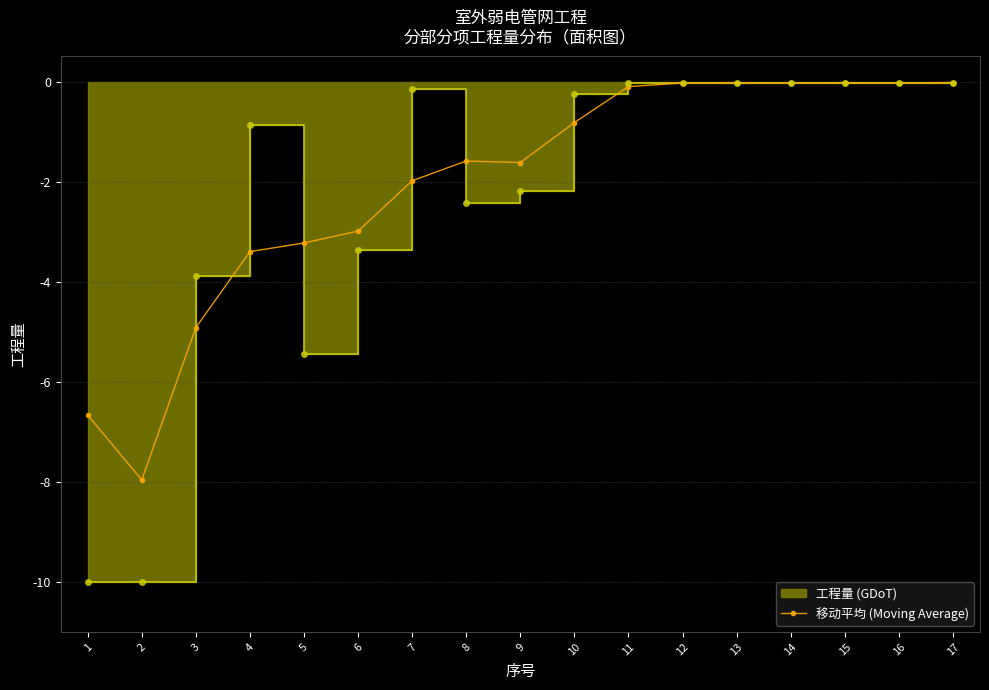

How many values are below -1?

9